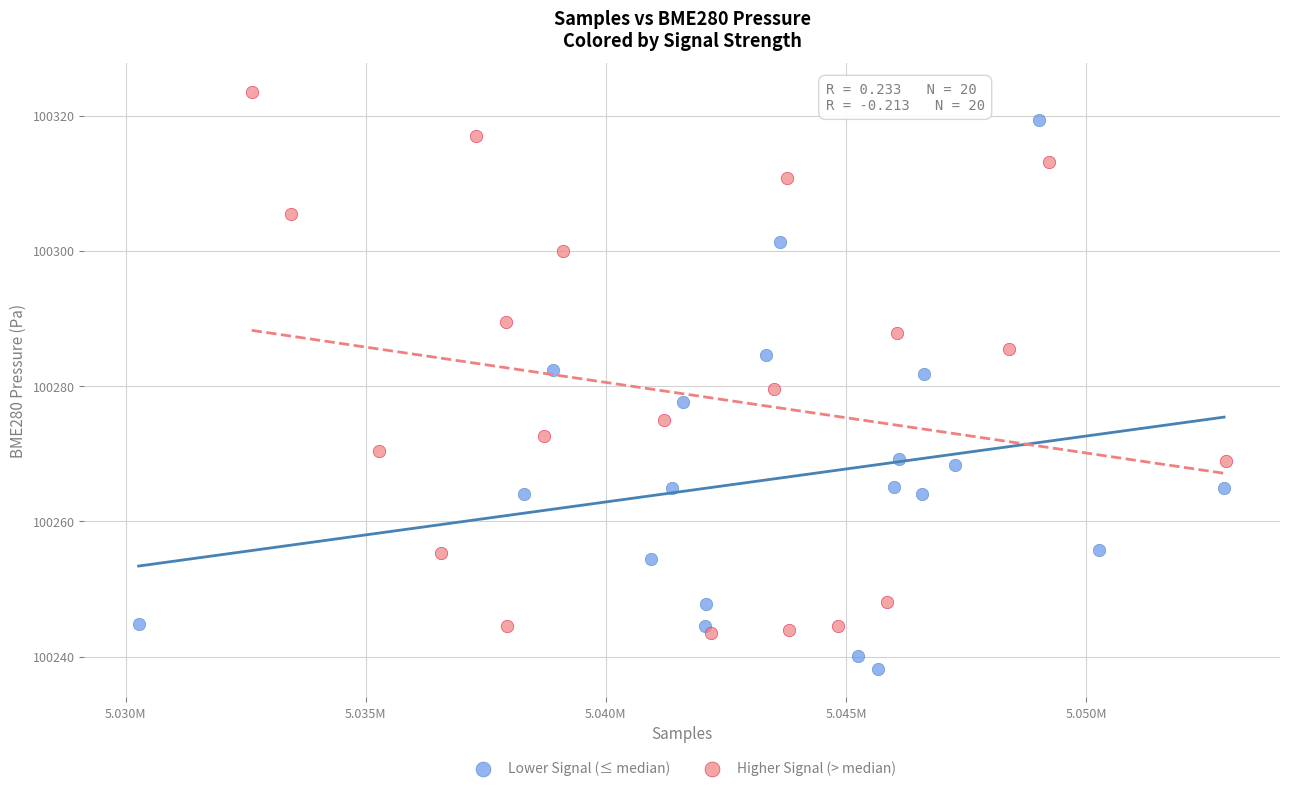

Which series reaches the maximum Y coordinate?

Higher Signal (> median)